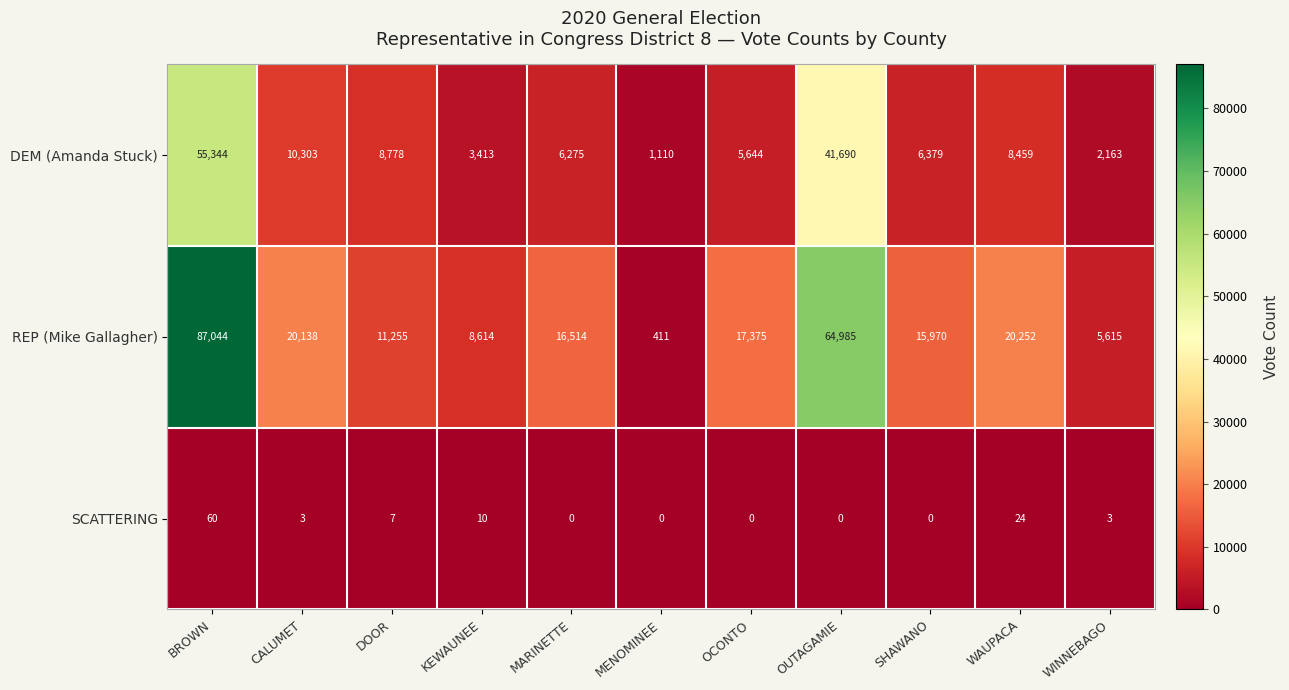

What is the total value across all series at BROWN?

142448